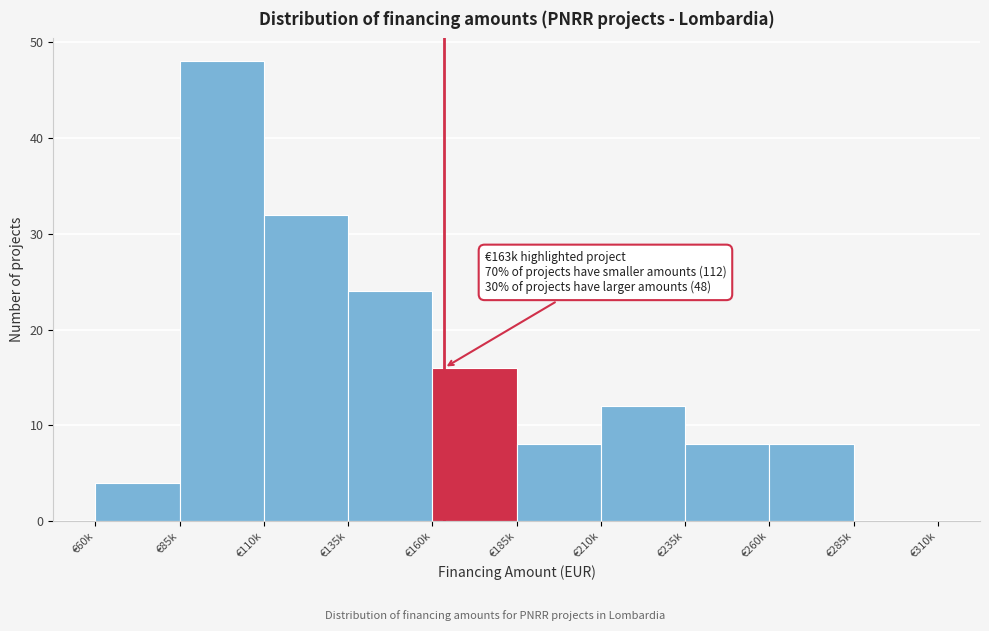

Reading right to left, extract all data points from this chart.

€285k=0	€260k=8	€235k=8	€210k=12	€185k=8	€160k=16	€135k=24	€110k=32	€85k=48	€60k=4